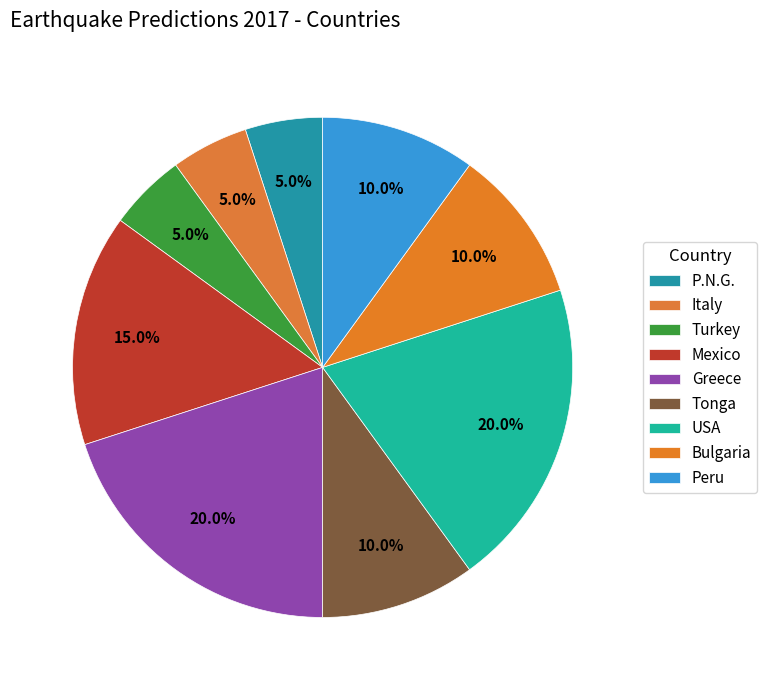

How many slices are in this pie chart?

9